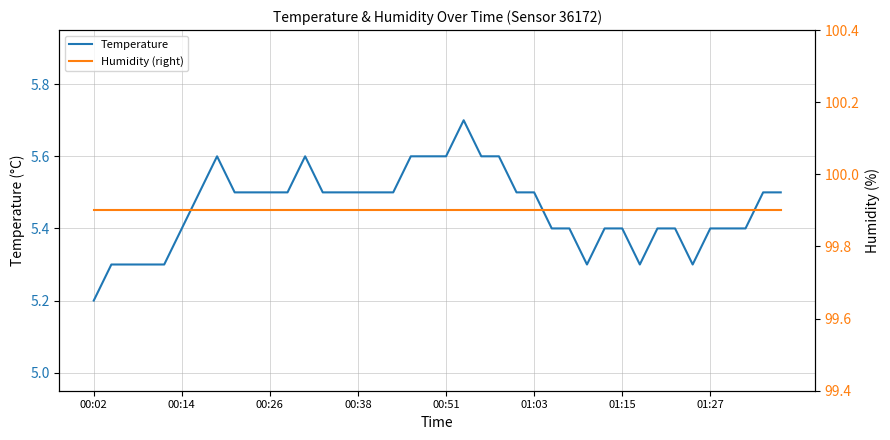

Reading left to right, transcribe all the data shown in this chart.

Temperature: 5.2	5.3	5.3	5.3	5.3	5.4	5.5	5.6	5.5	5.5	5.5	5.5	5.6	5.5	5.5	5.5	5.5	5.5	5.6	5.6	5.6	5.7	5.6	5.6	5.5	5.5	5.4	5.4	5.3	5.4	5.4	5.3	5.4	5.4	5.3	5.4	5.4	5.4	5.5	5.5
Humidity (right): 99.9	99.9	99.9	99.9	99.9	99.9	99.9	99.9	99.9	99.9	99.9	99.9	99.9	99.9	99.9	99.9	99.9	99.9	99.9	99.9	99.9	99.9	99.9	99.9	99.9	99.9	99.9	99.9	99.9	99.9	99.9	99.9	99.9	99.9	99.9	99.9	99.9	99.9	99.9	99.9